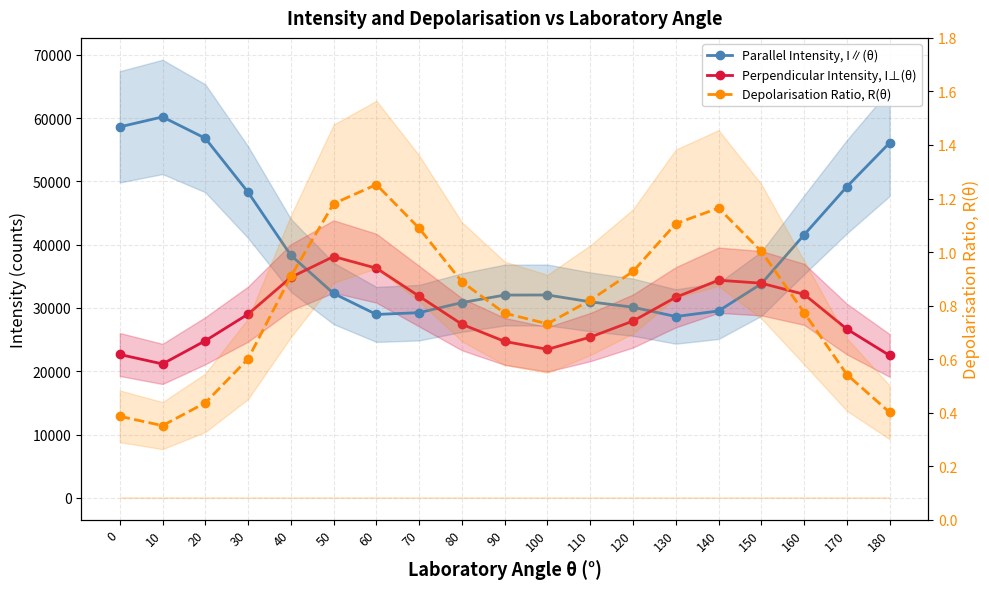

What is the value of the Perpendicular Intensity, I⊥(θ) point at the 10th from the left?

24716.0